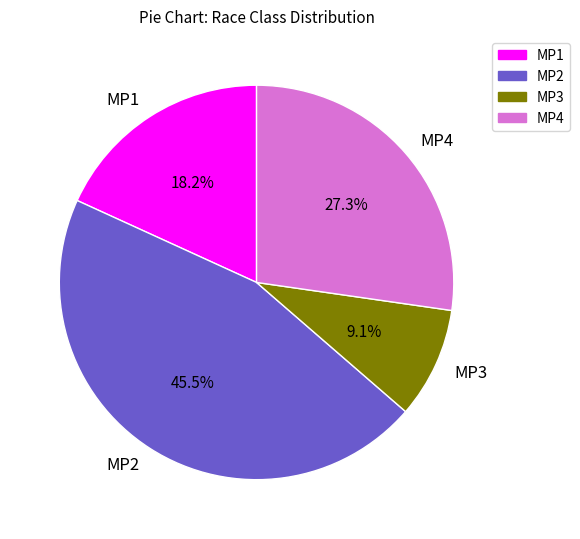

Is it true that MP3 is 32% of the pie?

False